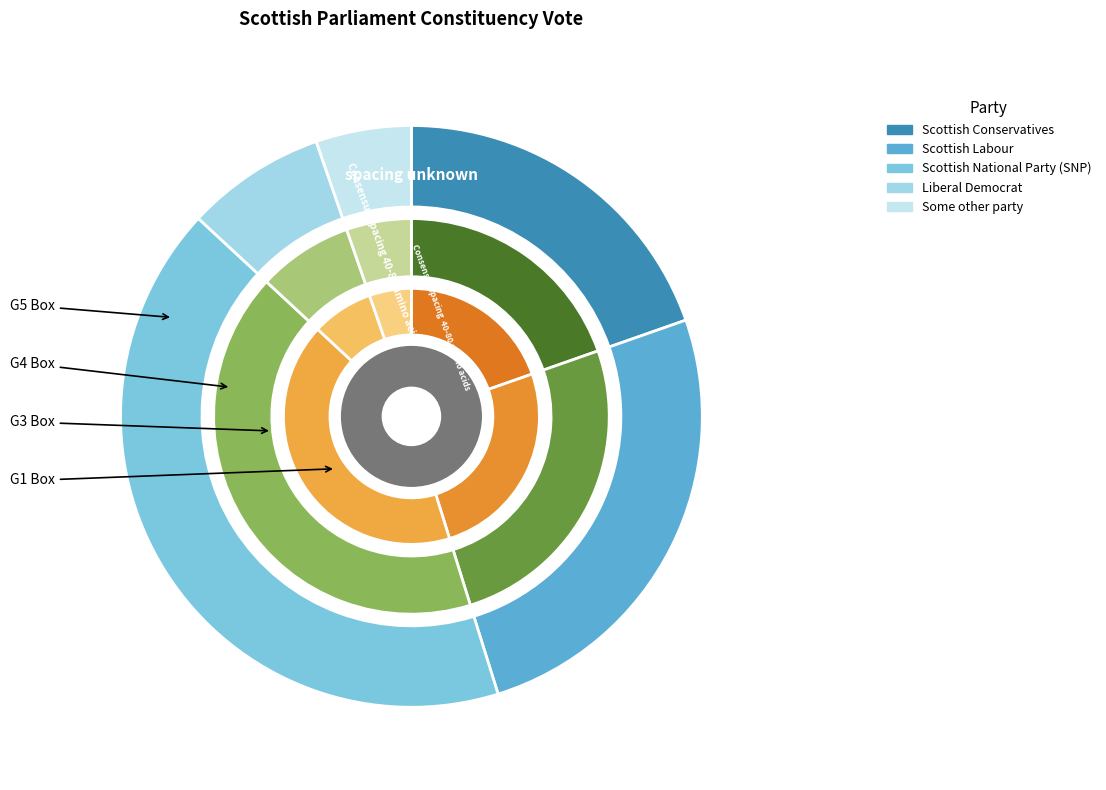

Does Scottish Labour account for over 50% of the chart?

No